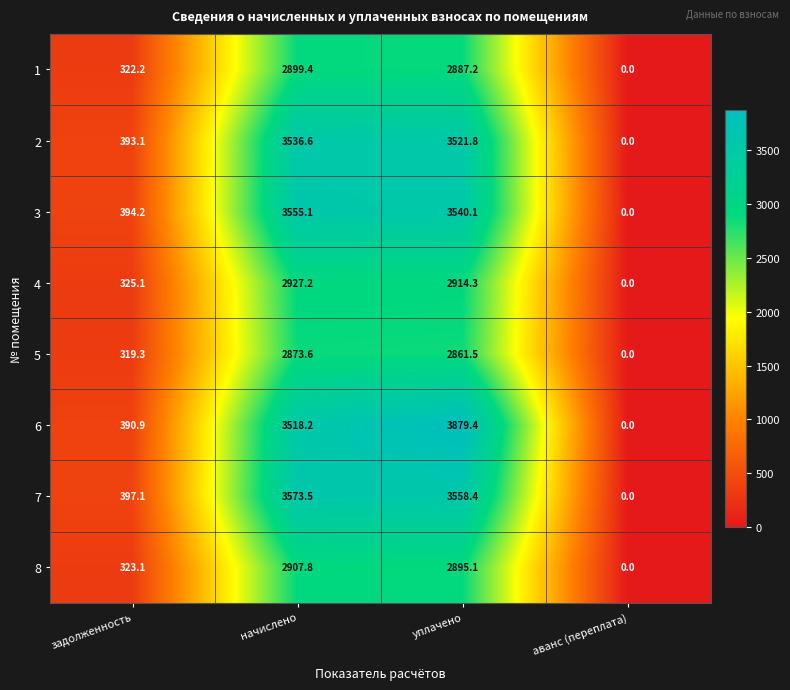

Which series has the largest total across all categories?

6